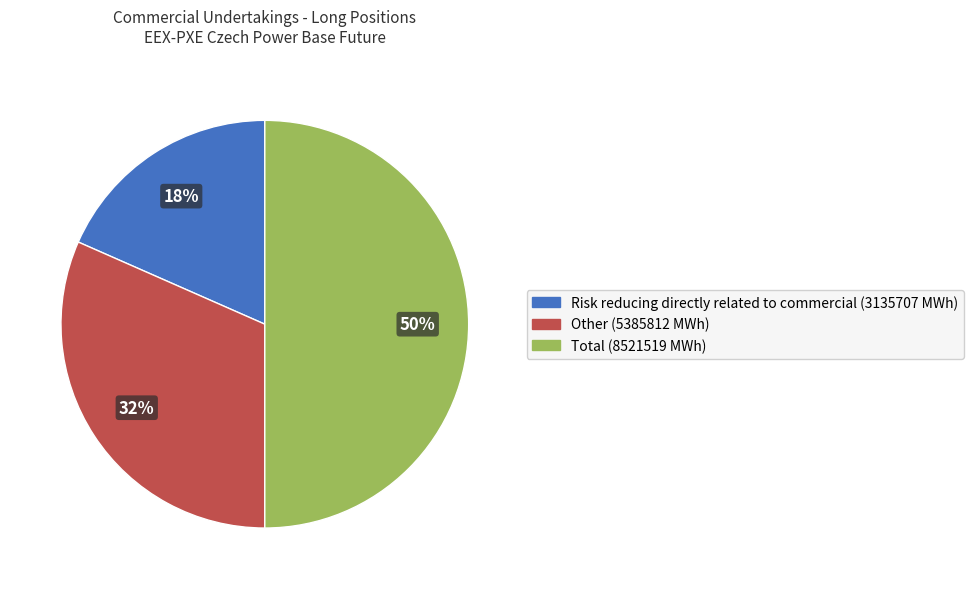

How many slices are in this pie chart?

3